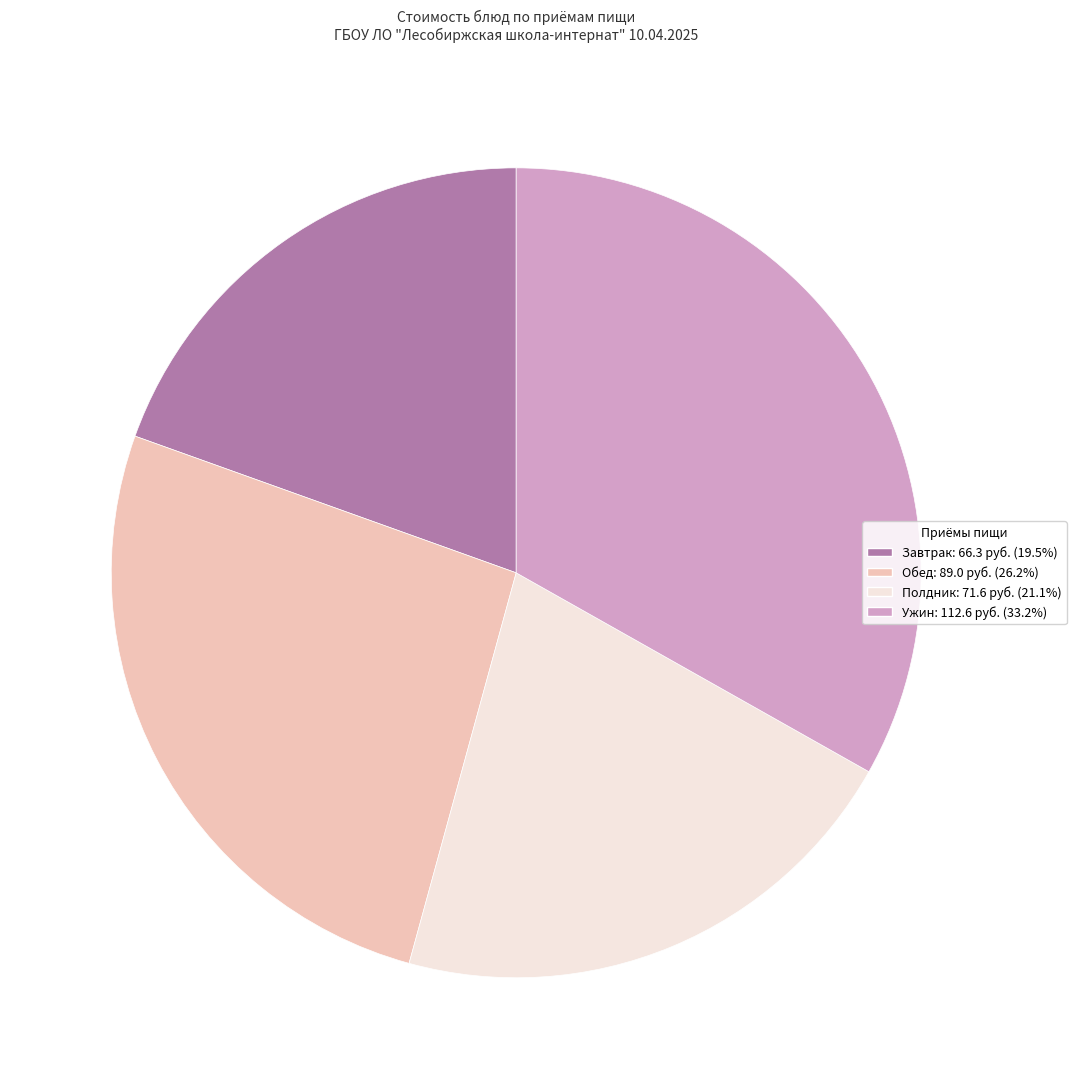

Does any single category account for the majority?

No